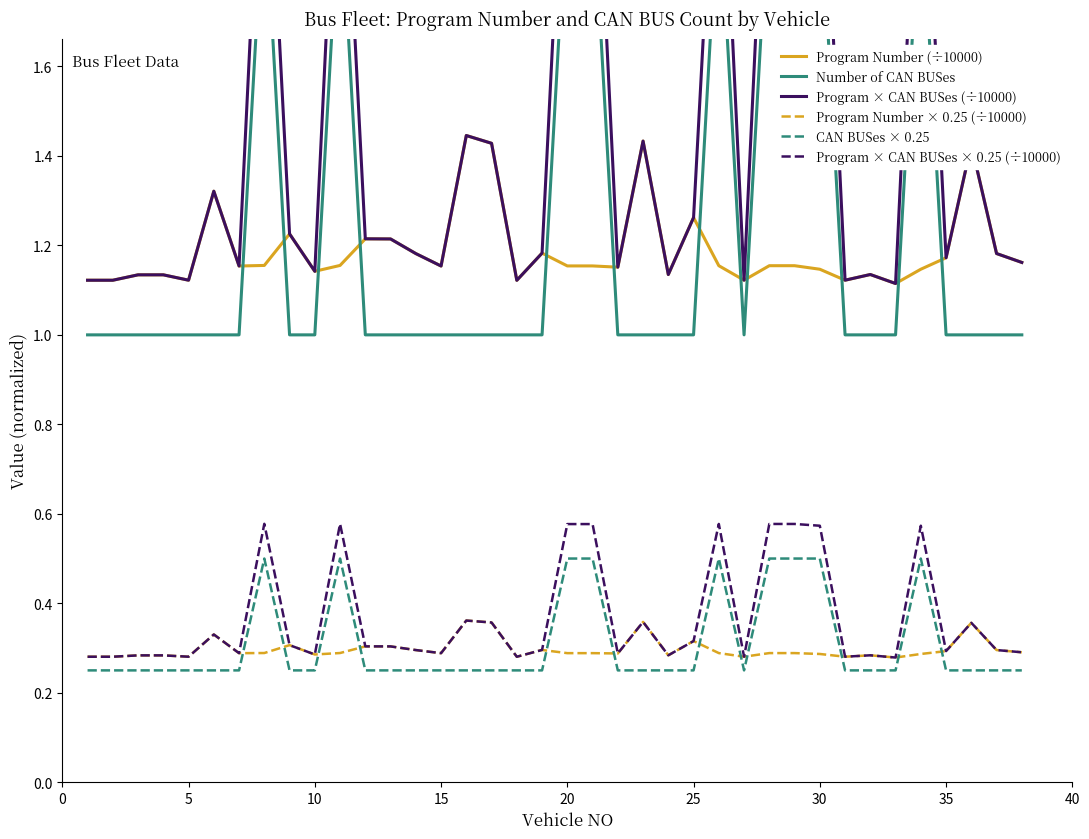

How many data points does each series have?

38